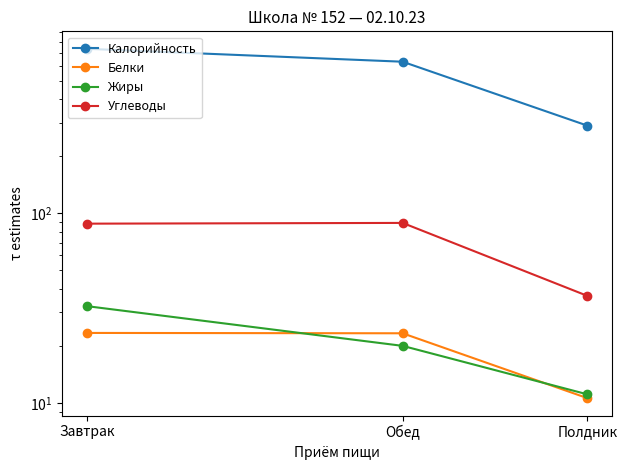

How many lines are shown in the chart?

4